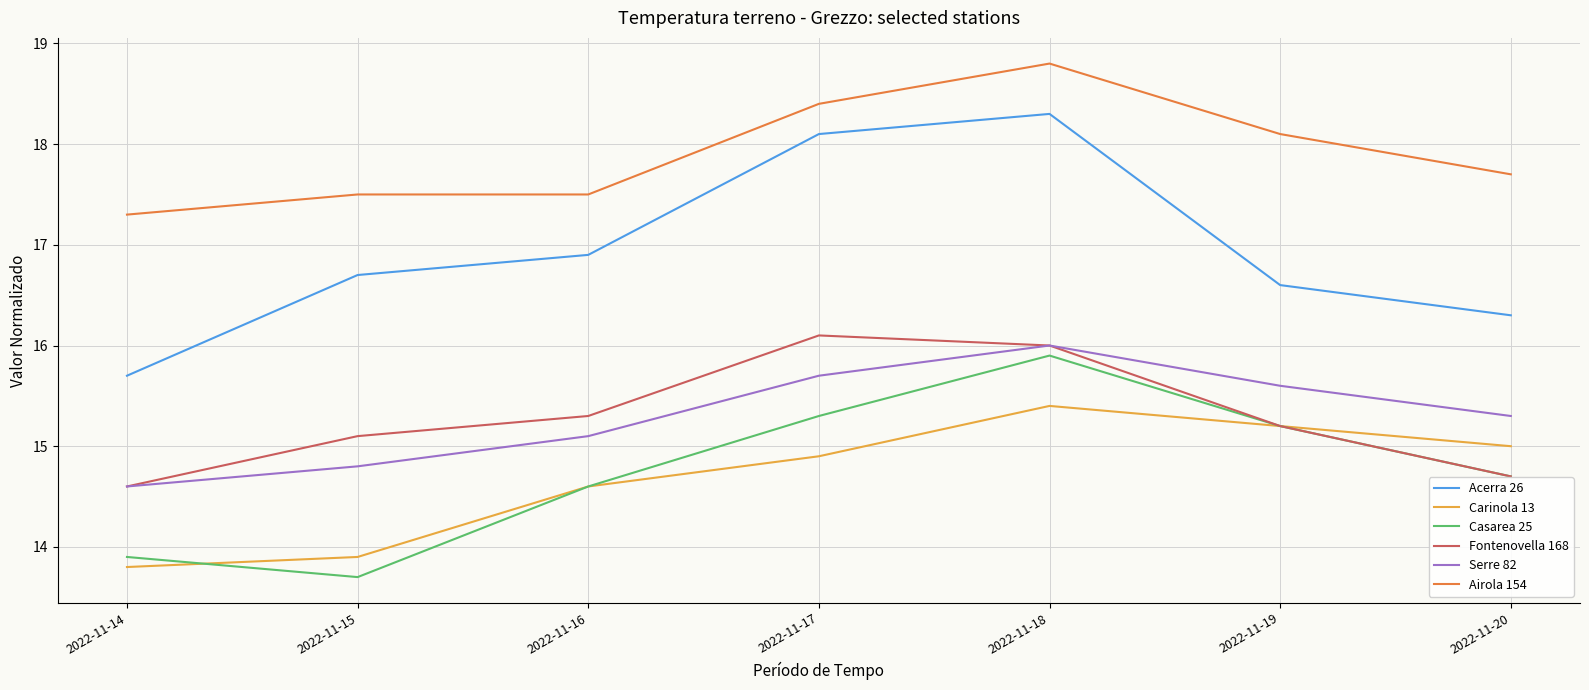

Rank the categories by Casarea 25 value from lowest to highest.

2022-11-15, 2022-11-14, 2022-11-16, 2022-11-20, 2022-11-19, 2022-11-17, 2022-11-18